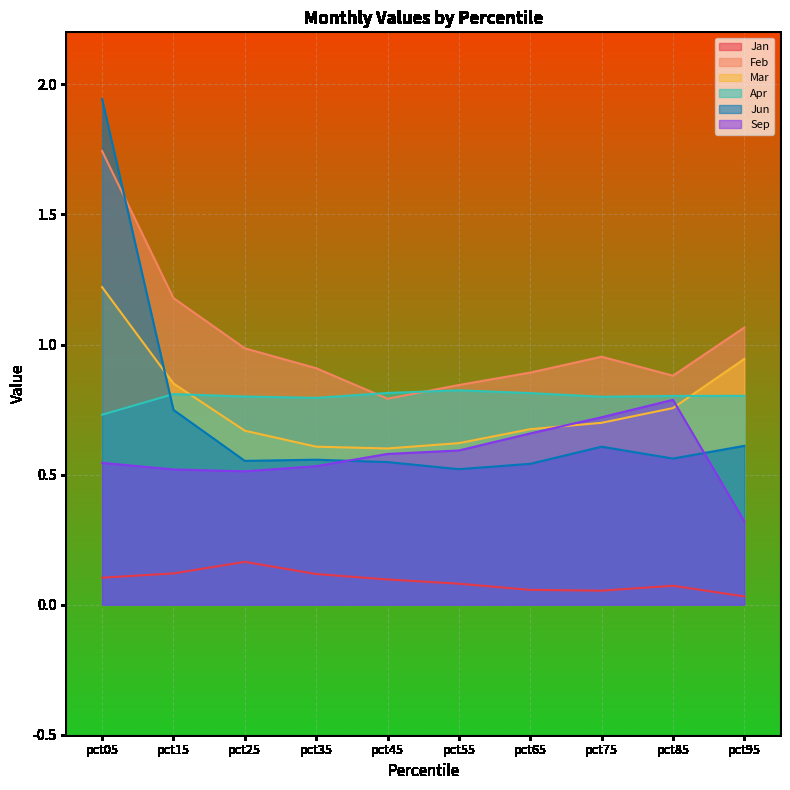

Is it true that Feb equals 1.5 at pct35?

False